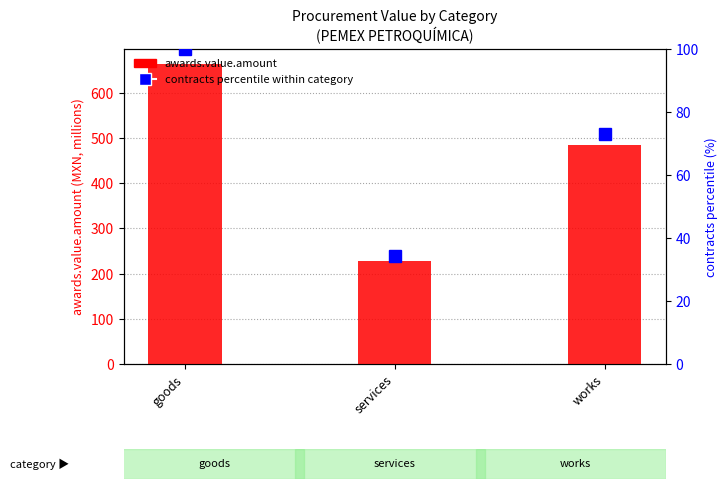

What position from the right is works?

1